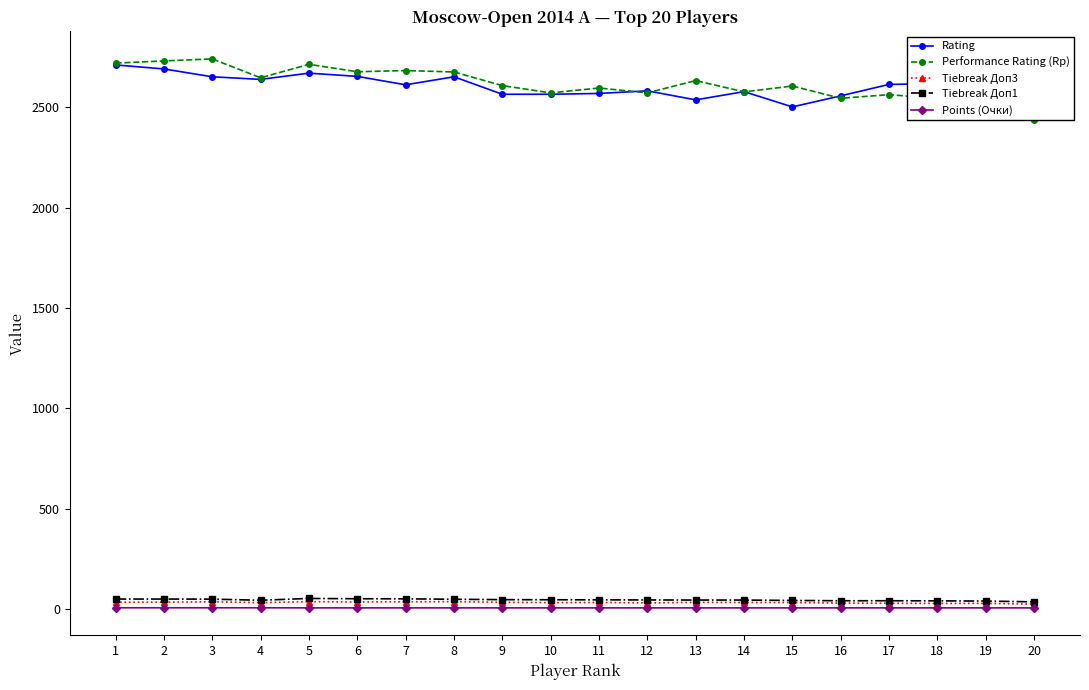

Is the value of Performance Rating (Rp) at 8 greater than the value of Tiebreak Доп1 at 10?

Yes